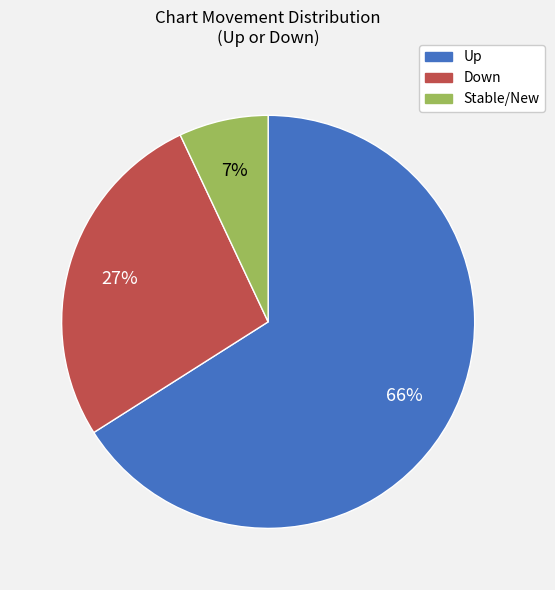

Which slice is the smallest?

Stable/New